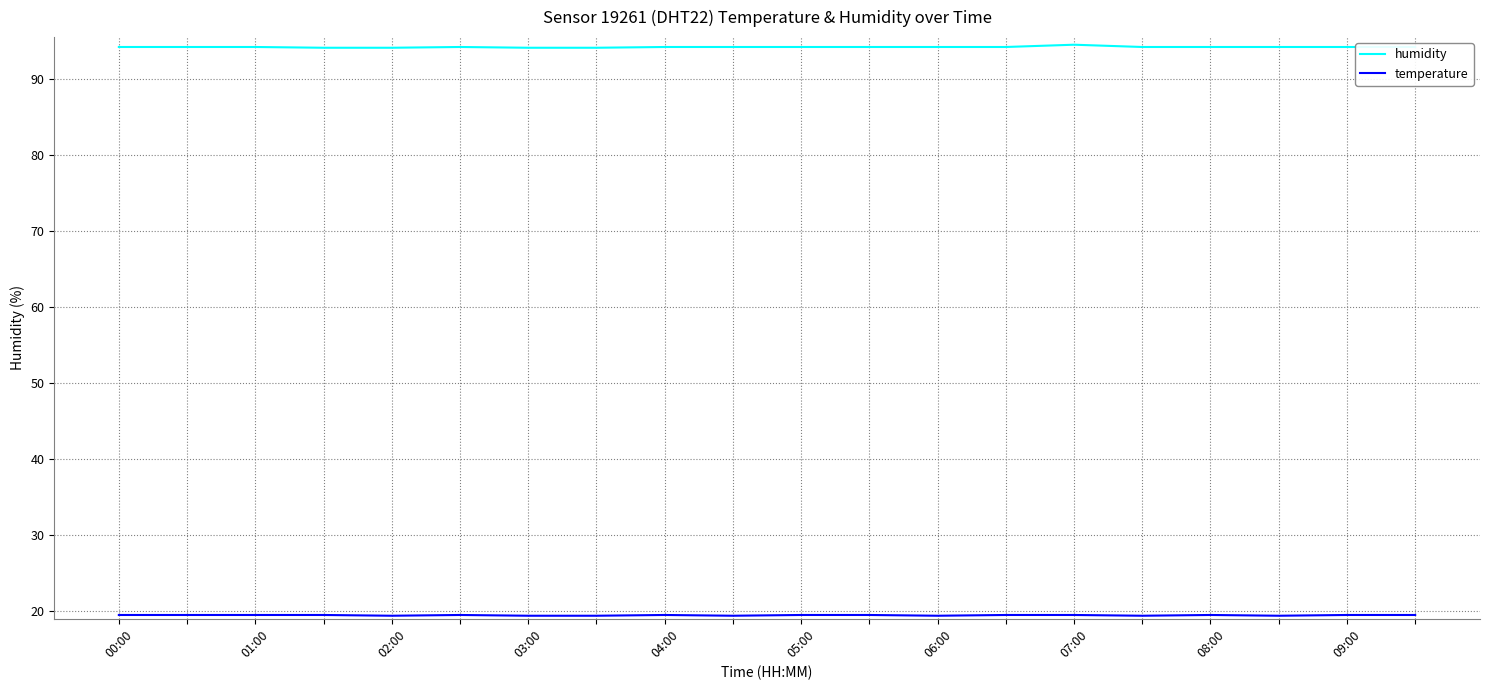

What is the minimum value shown in the chart?

19.4